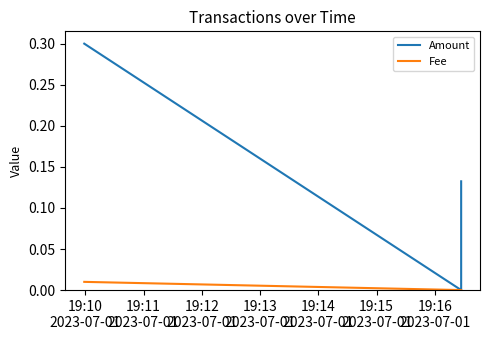

At how many categories does at least one series exceed 0?

2